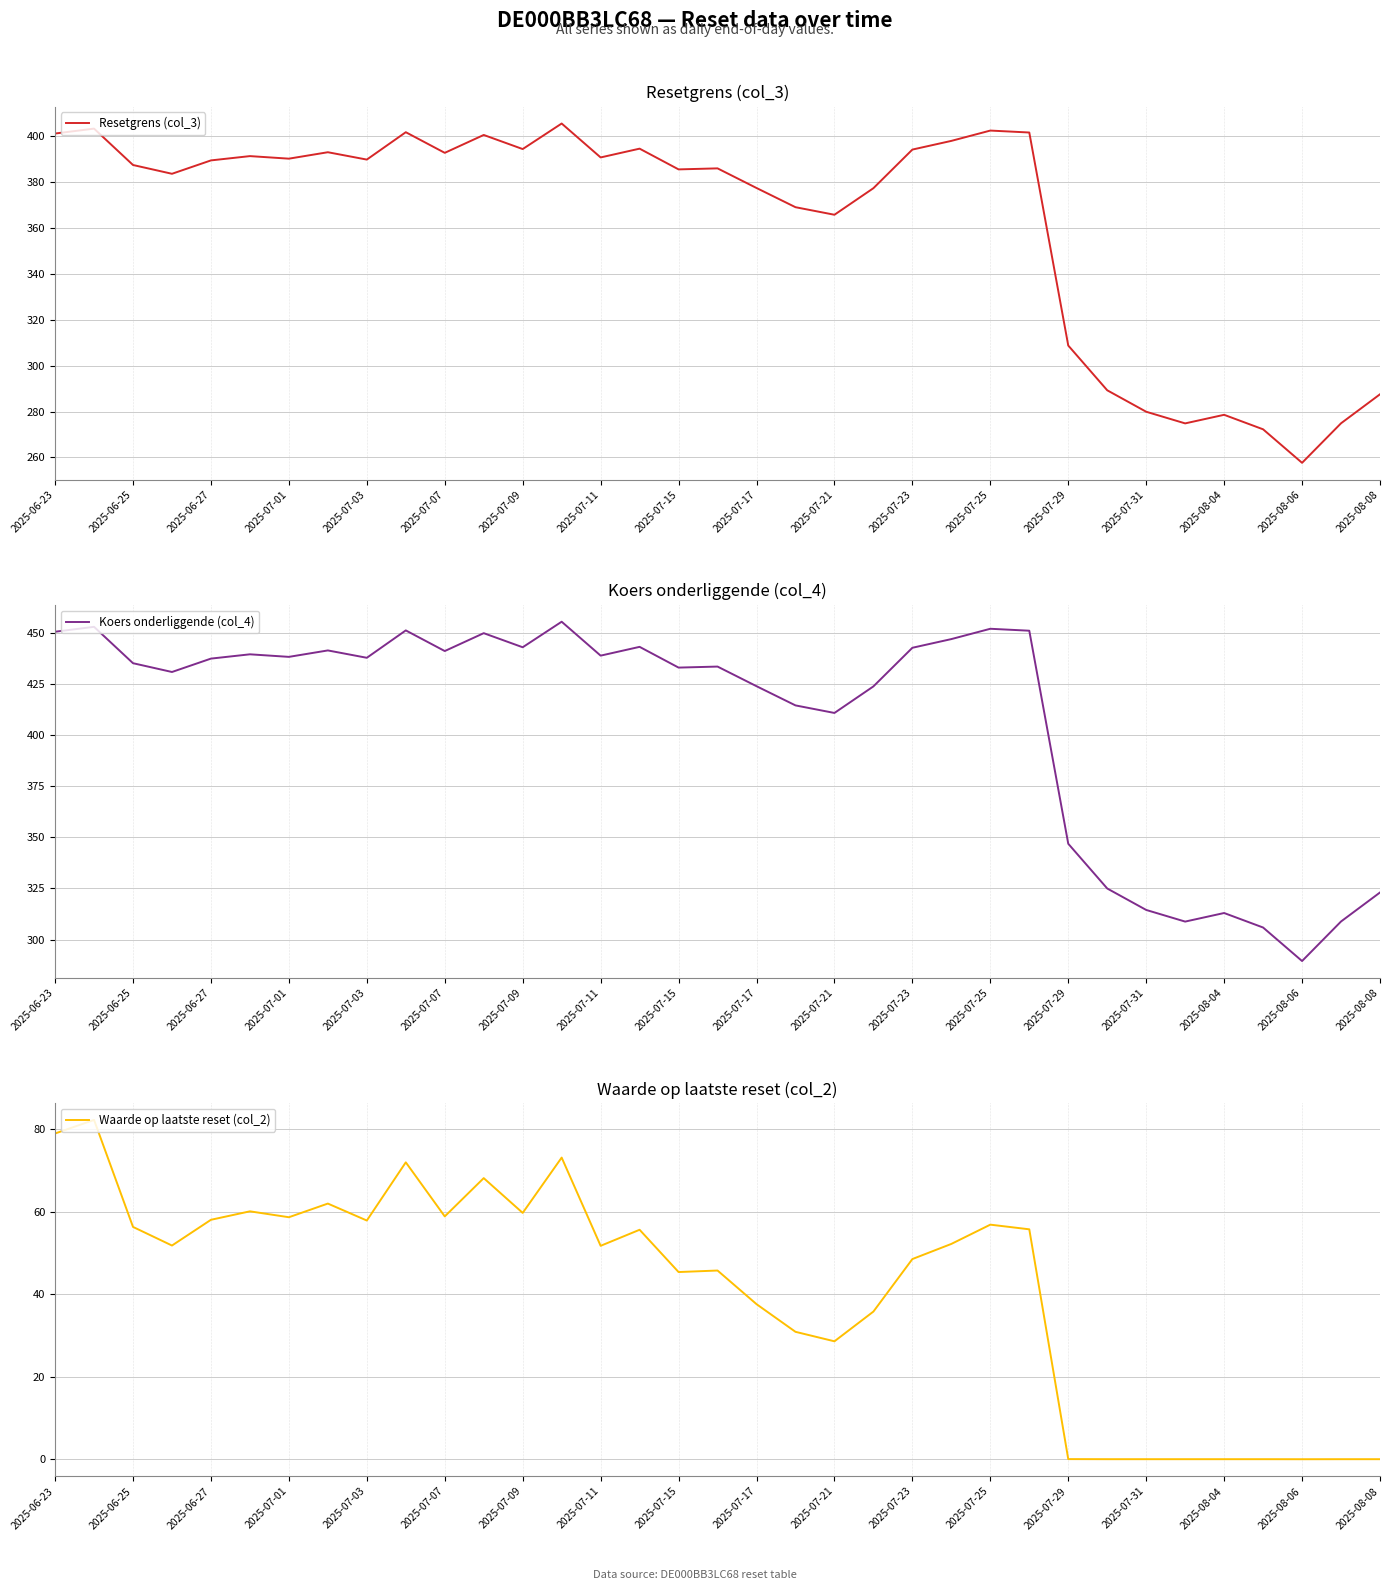

True or false: Waarde op laatste reset (col_2) has a value of 0.0 at 2025-07-31.

True